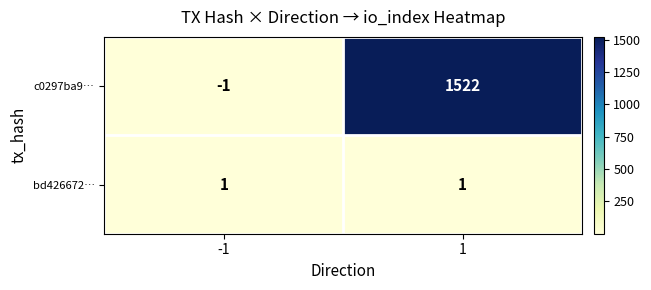

True or false: bd426672… has a value of 1 at -1.

True